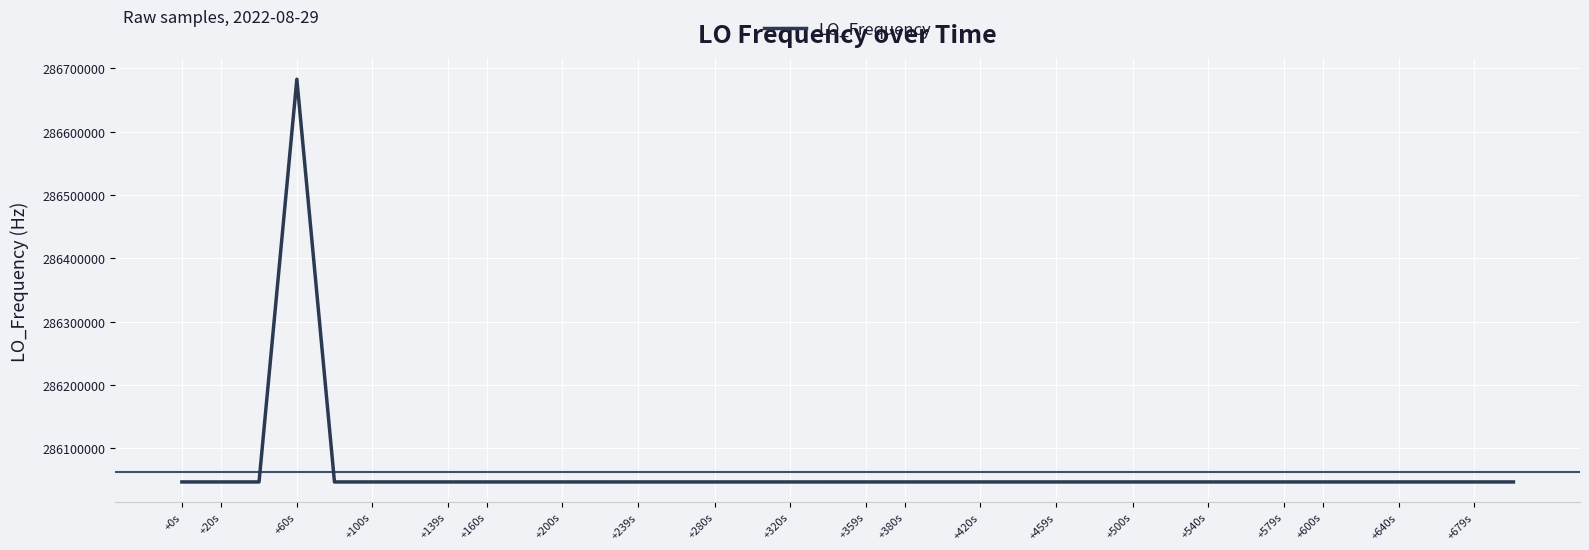

What is the maximum value shown in the chart?

286682705.3